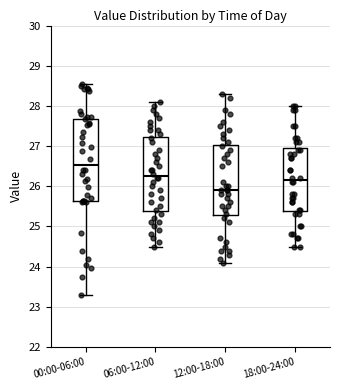

Which box's median line is the lowest?

12:00-18:00